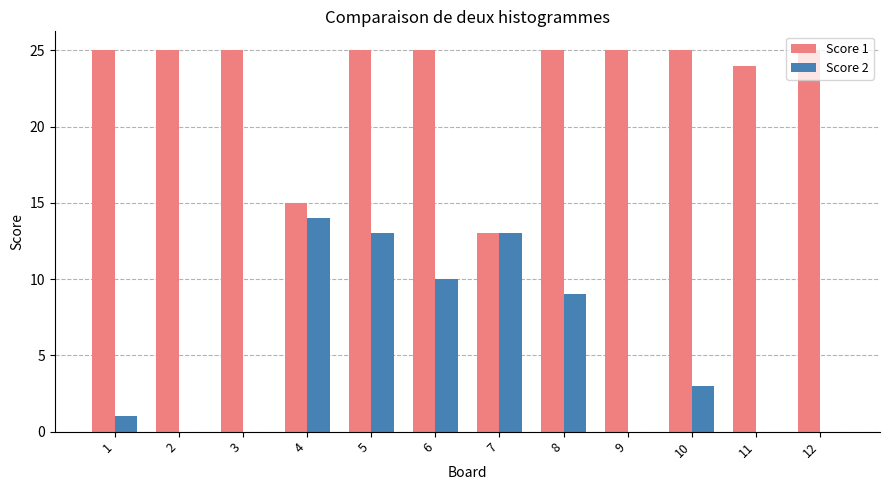

How many categories are shown in the chart?

12